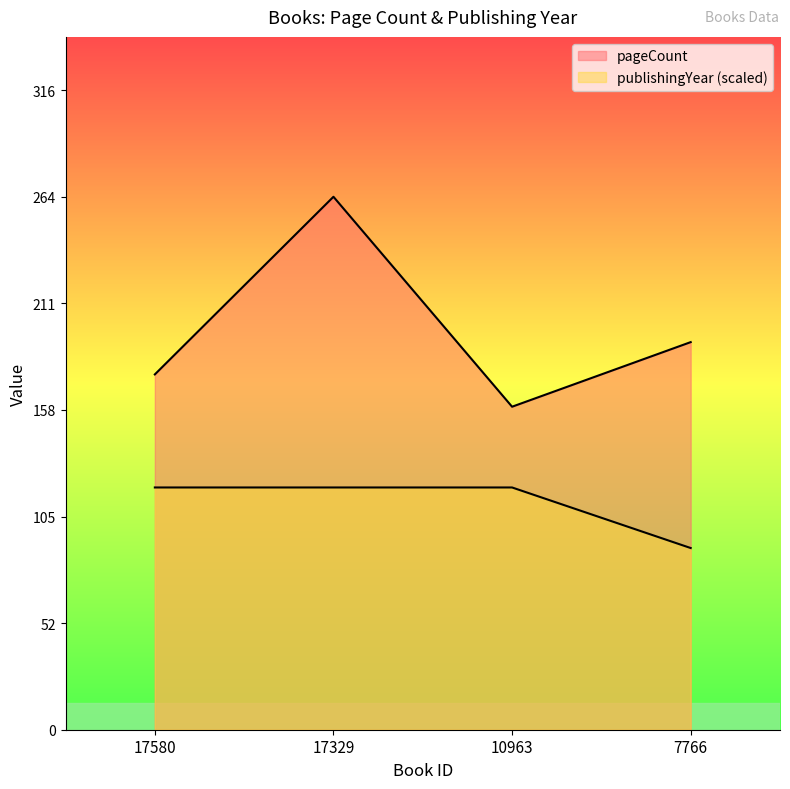

In pageCount, how many points are lower than both neighbors (excluding endpoints)?

1